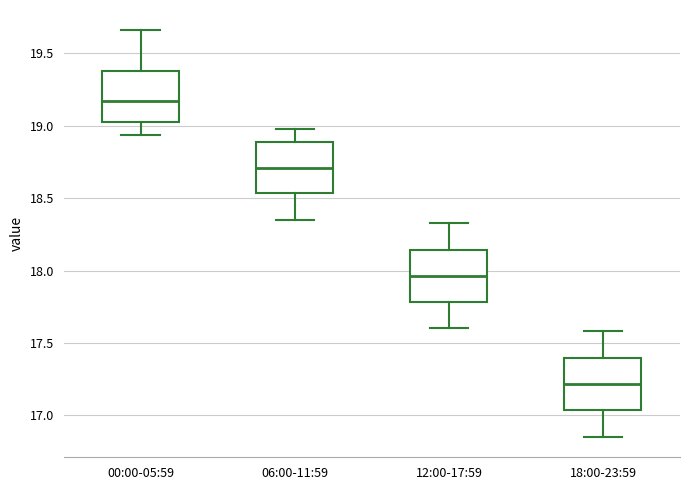

Reading left to right, read every box against the y-axis: the position of its median line, the range the box covers, and the ends of its whiskers. The values are not printed on the chart, so give them approximately, as read against the axis.

00:00-05:59: median 19.20, box 19.05 to 19.40, whiskers 18.95 to 19.65
06:00-11:59: median 18.70, box 18.55 to 18.90, whiskers 18.35 to 19.00
12:00-17:59: median 17.95, box 17.80 to 18.15, whiskers 17.60 to 18.35
18:00-23:59: median 17.20, box 17.05 to 17.40, whiskers 16.85 to 17.60